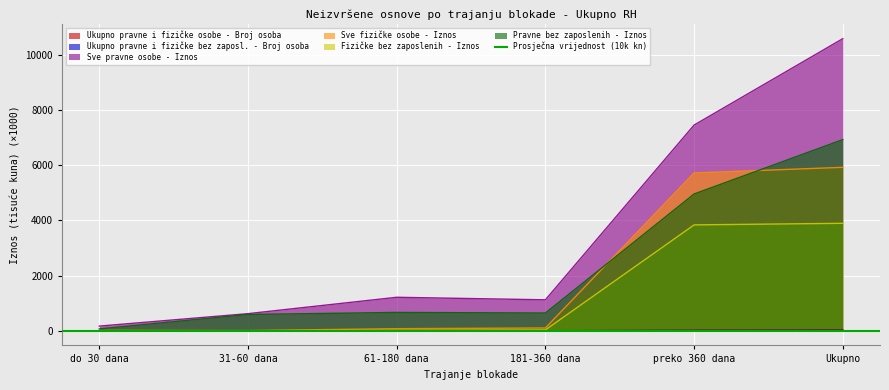

Between 61-180 dana and do 30 dana, which is larger?

61-180 dana